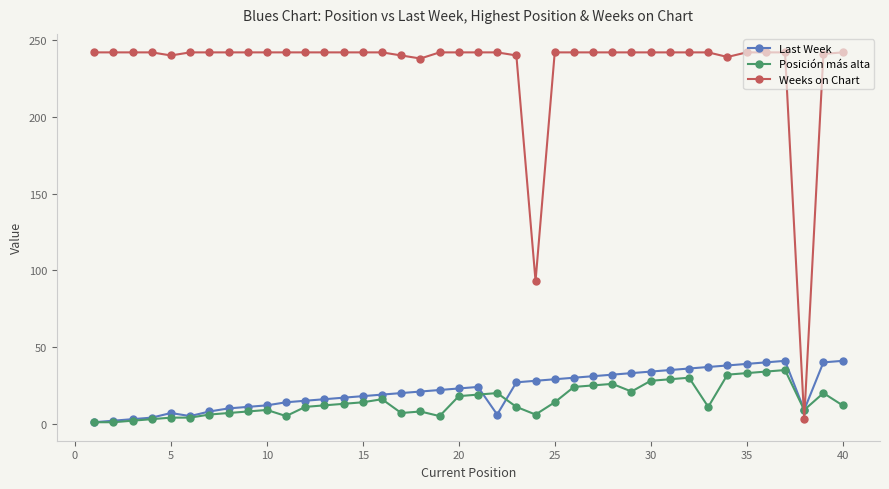

What is the maximum value shown in the chart?

242